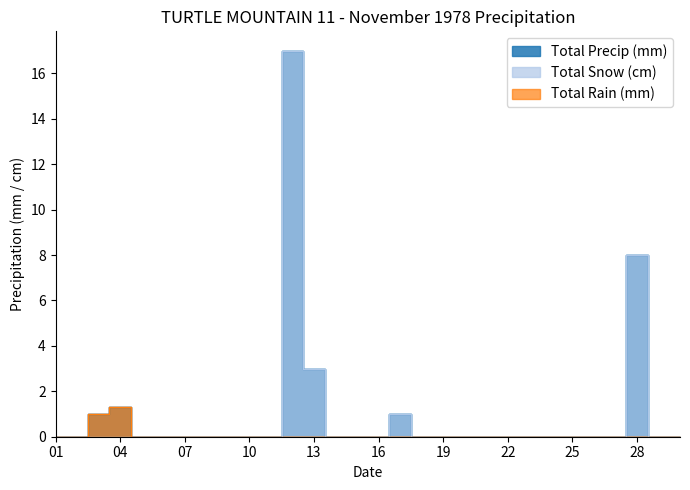

At which category does the chart reach its peak across all series?

12